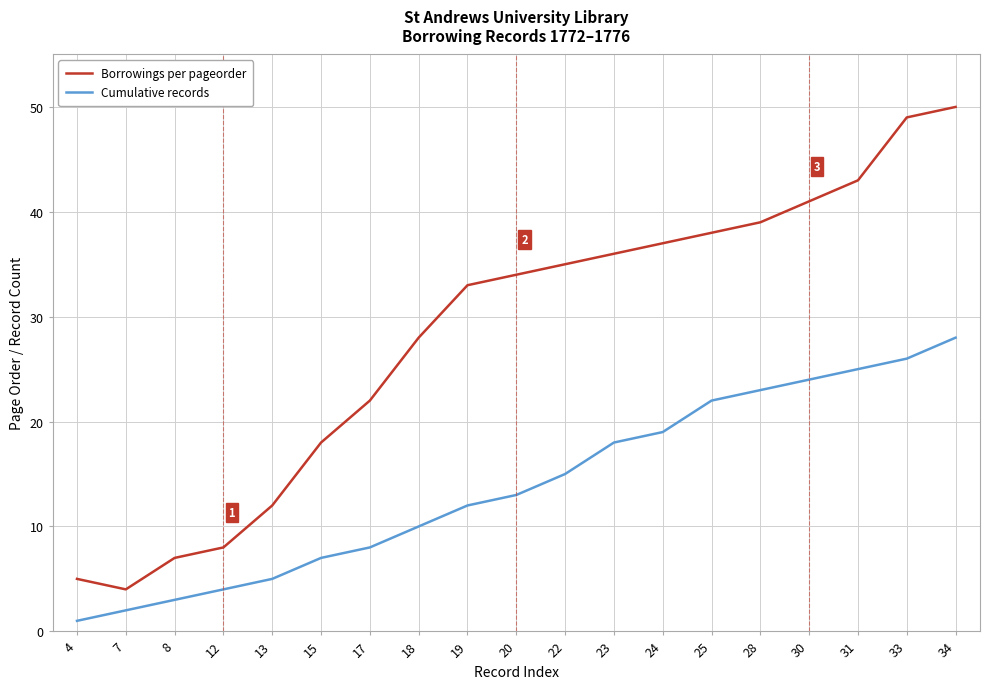

Rank the series at 28 from lowest to highest value.

Cumulative records, Borrowings per pageorder